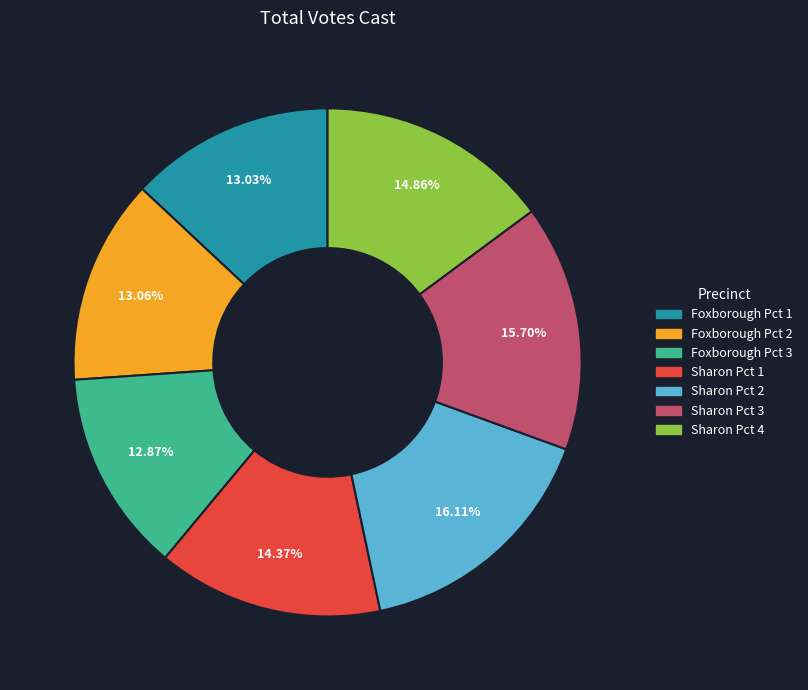

To the nearest percent, what percentage of the pie is Sharon Pct 3?

16%